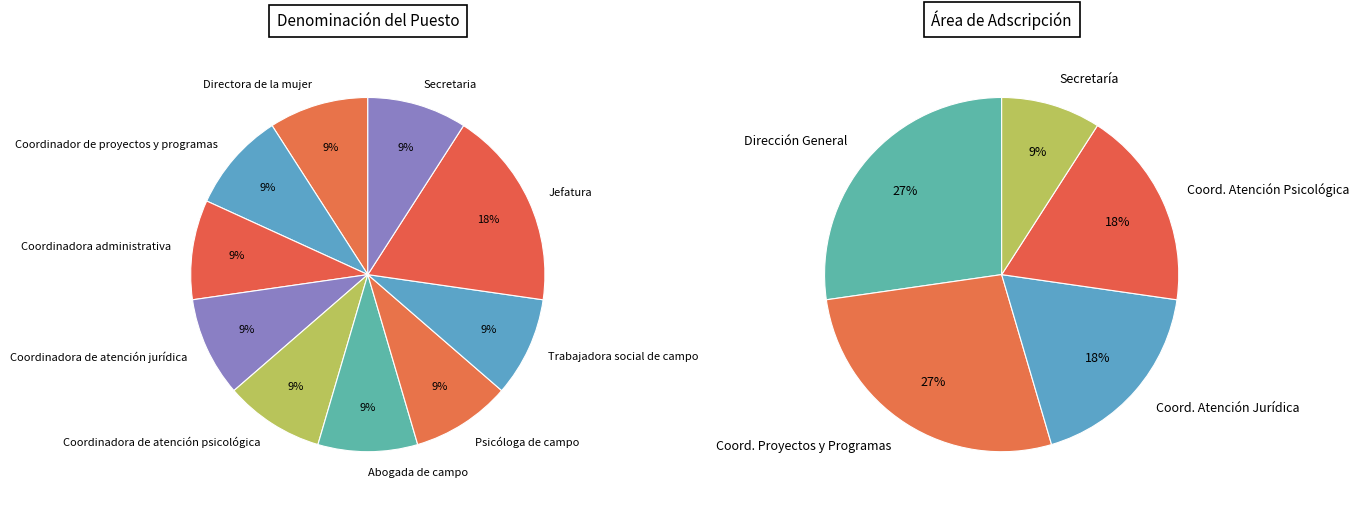

To the nearest percent, what is the average slice percentage?

10%